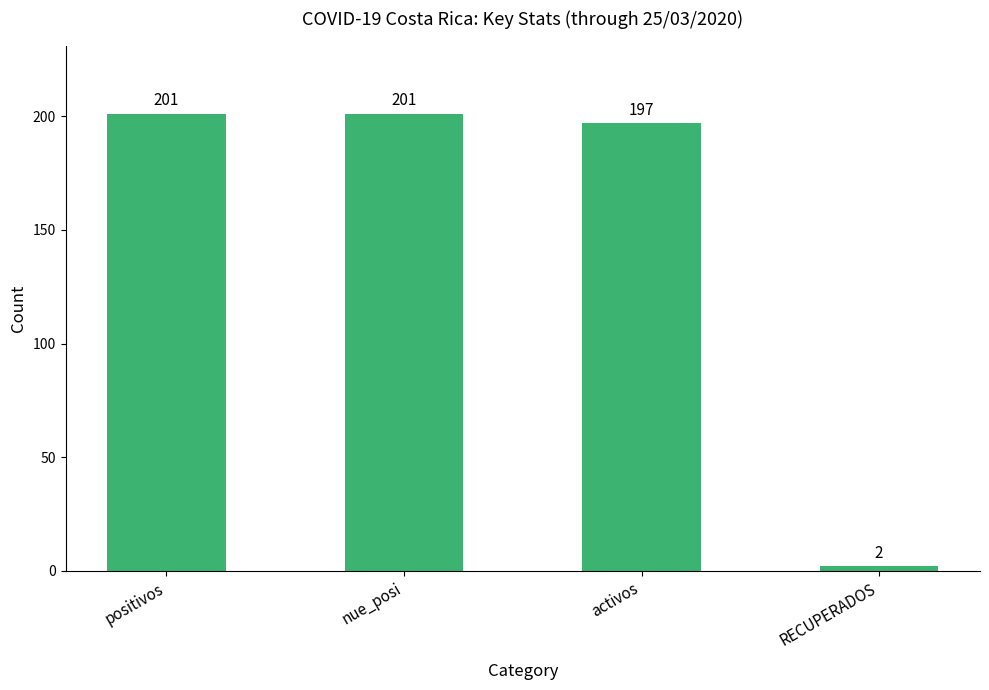

What is the label of the 4th bar from the left?

RECUPERADOS